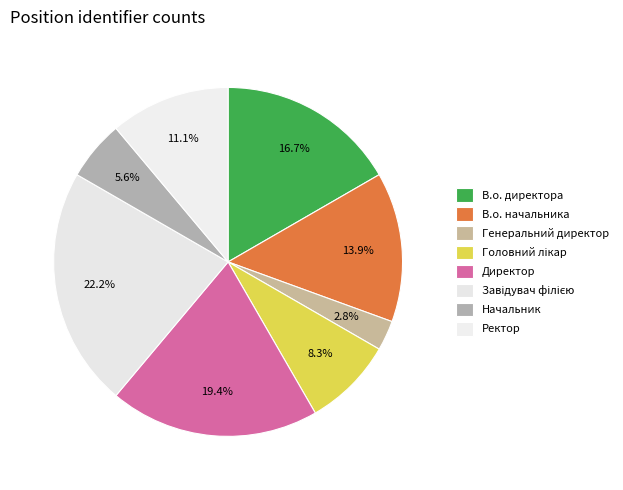

To the nearest percent, what is the difference between the largest and smallest slice percentages?

19%